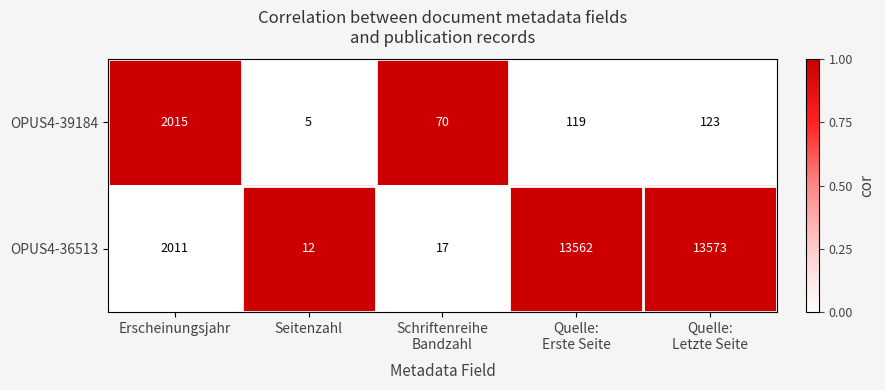

At which label is OPUS4-36513 closest to 6792?

Erscheinungsjahr